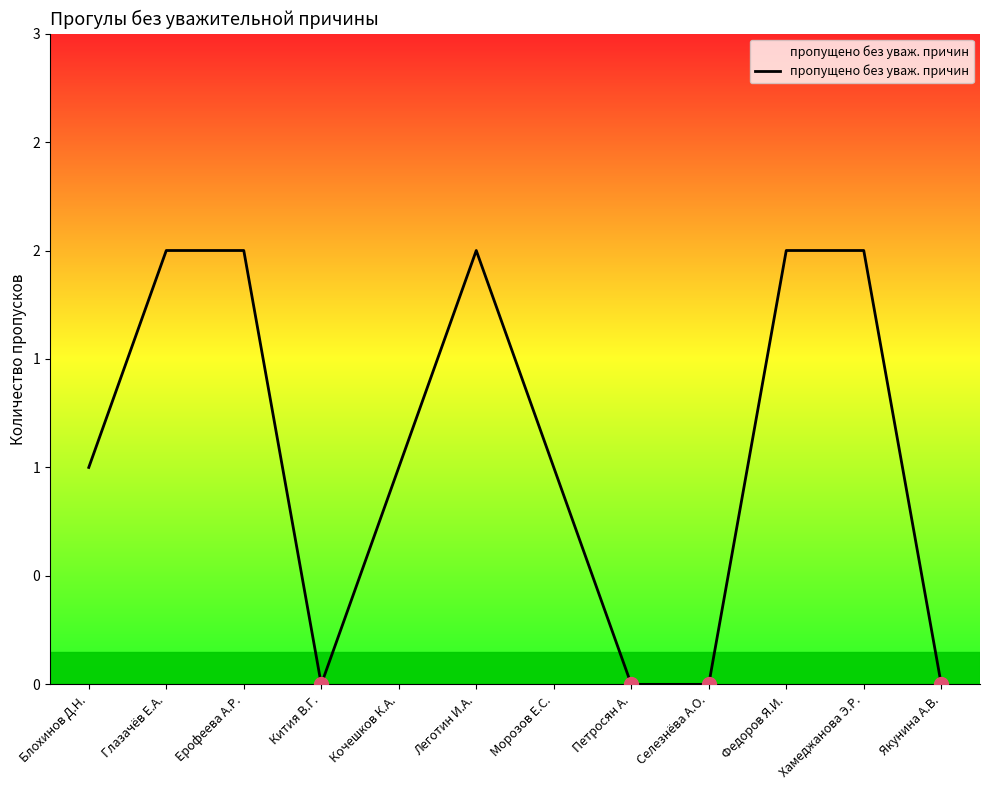

Does the chart have visible grid lines?

No